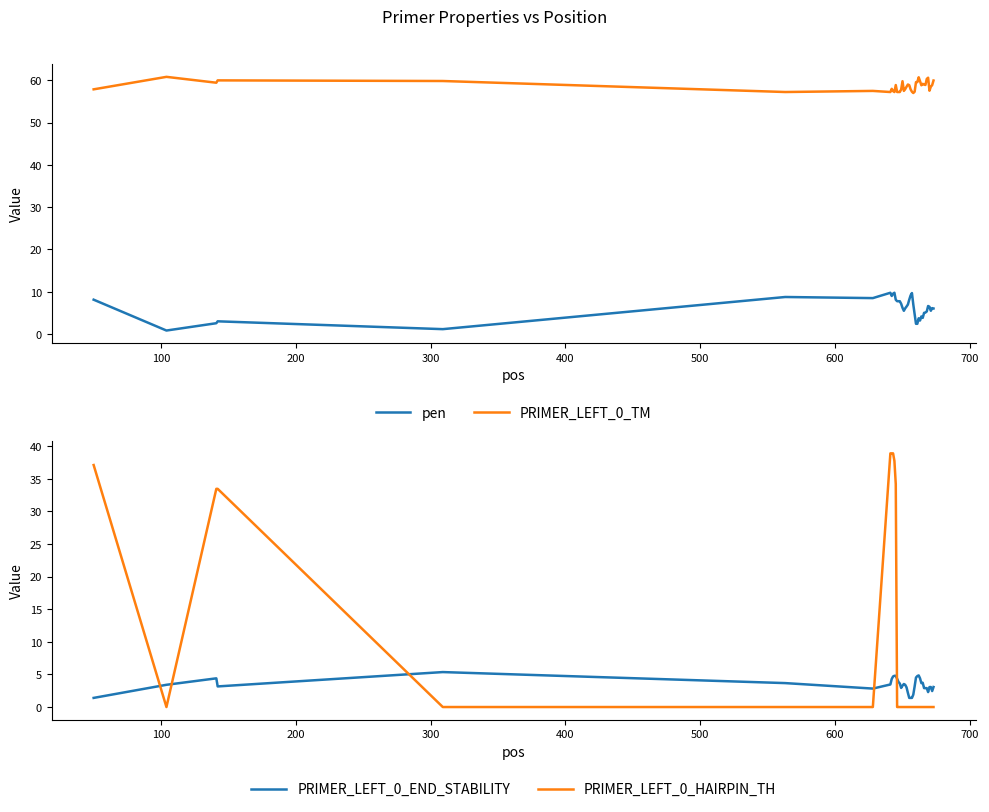

True or false: PRIMER_LEFT_0_TM and PRIMER_LEFT_0_END_STABILITY cross at least once.

False